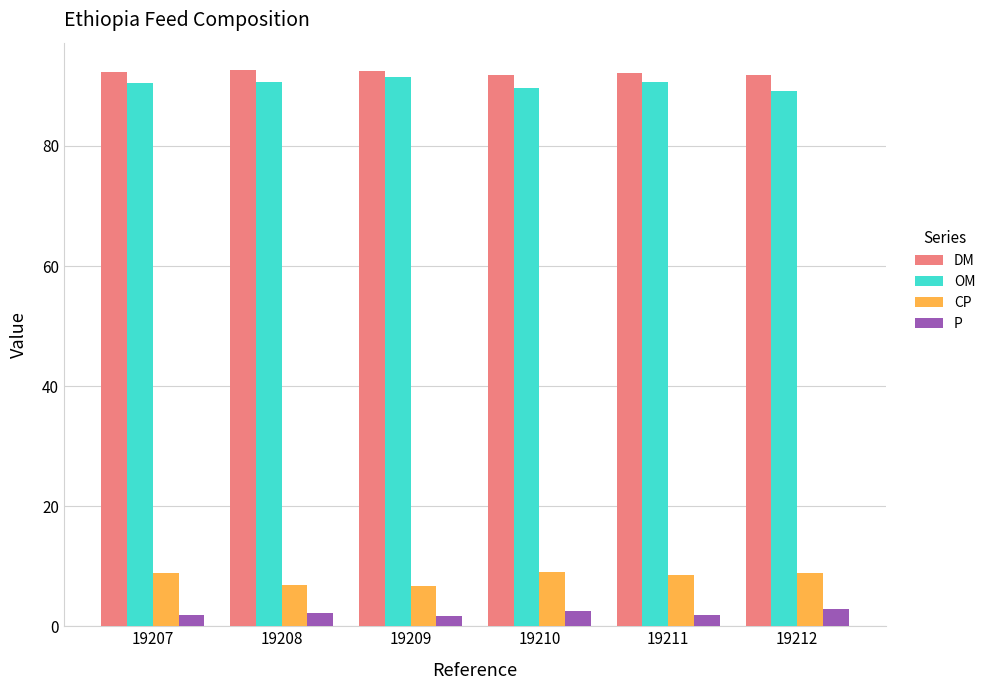

What is the difference between the highest and lowest values at 19207?

90.5